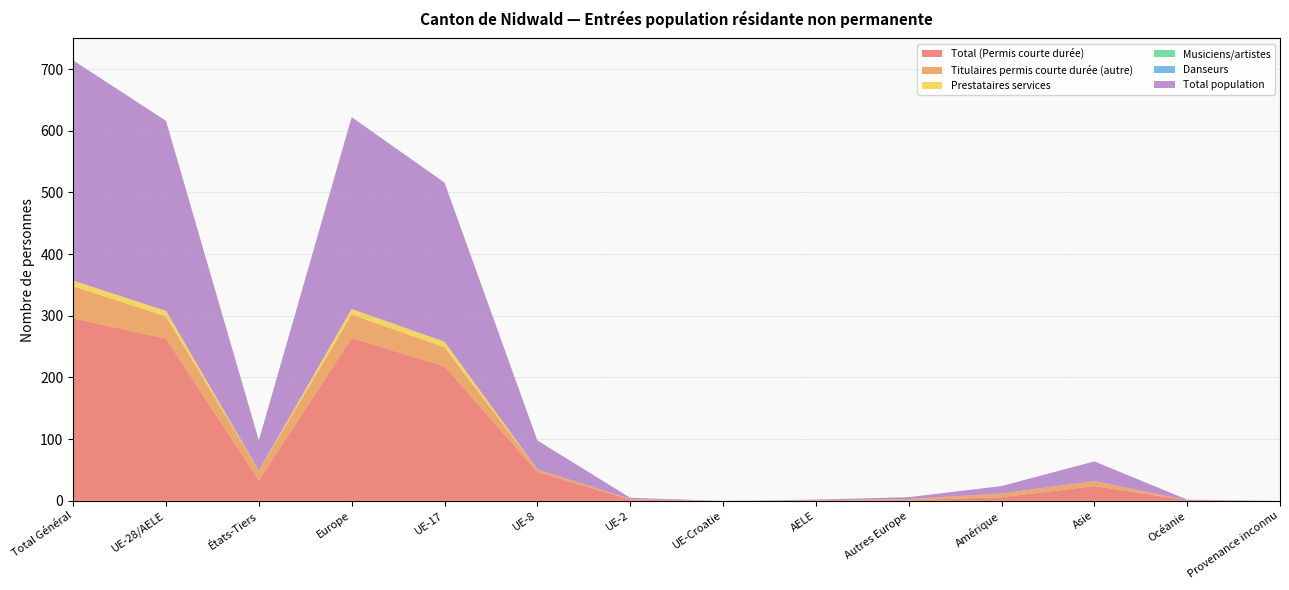

Reading left to right, transcribe all the data shown in this chart.

Total (Permis courte durée): 296	263	33	264	218	47	2	0	1	1	6	24	1	0
Titulaires permis courte durée (autre): 52	36	16	38	31	4	1	0	0	2	6	8	0	0
Prestataires services: 9	9	0	9	9	0	0	0	0	0	0	0	0	0
Musiciens/artistes: 0	0	0	0	0	0	0	0	0	0	0	0	0	0
Danseurs: 0	0	0	0	0	0	0	0	0	0	0	0	0	0
Total population: 357	308	49	311	258	47	2	0	1	3	12	32	1	0